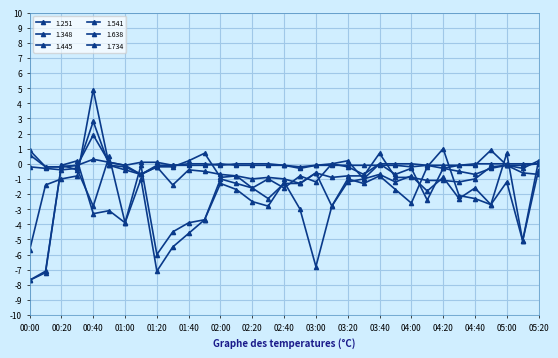

How many lines are shown in the chart?

6